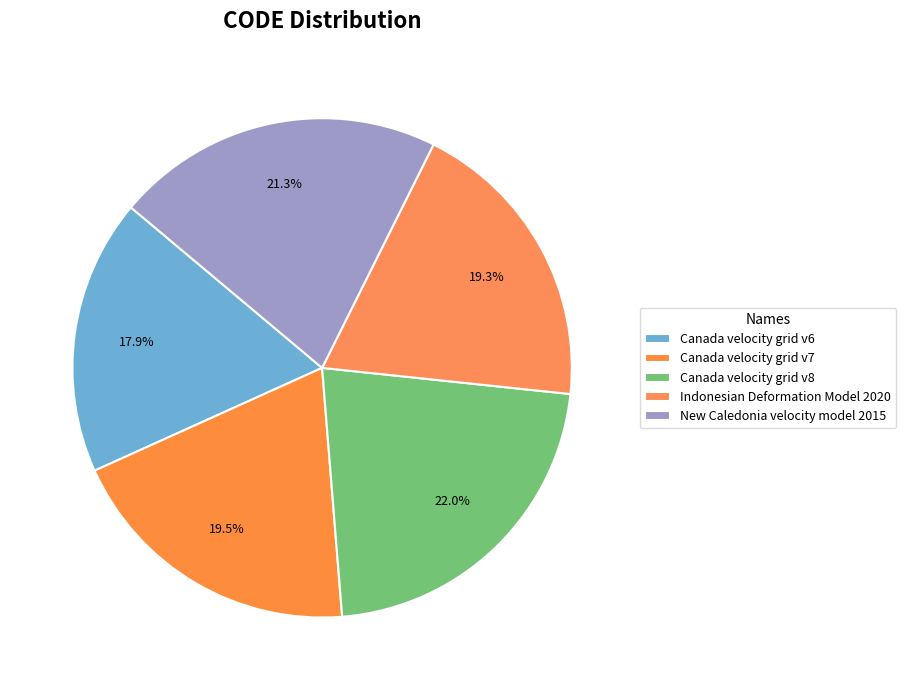

How many segments does this pie chart have?

5